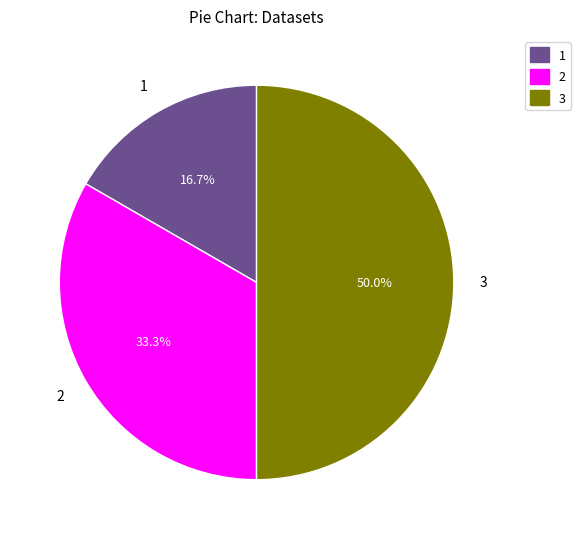

What percentage is NOT represented by 2?

66.7%